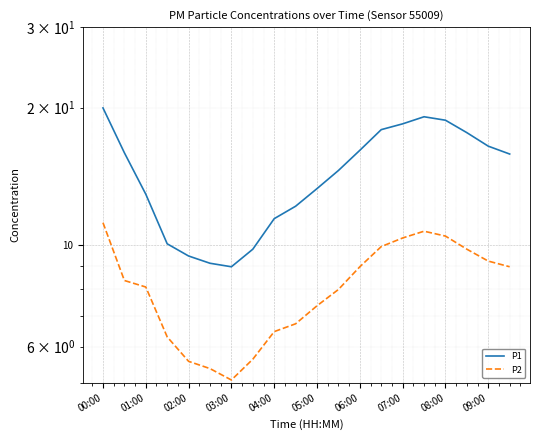

Which has a higher value, 02:00 or 04:00?

04:00